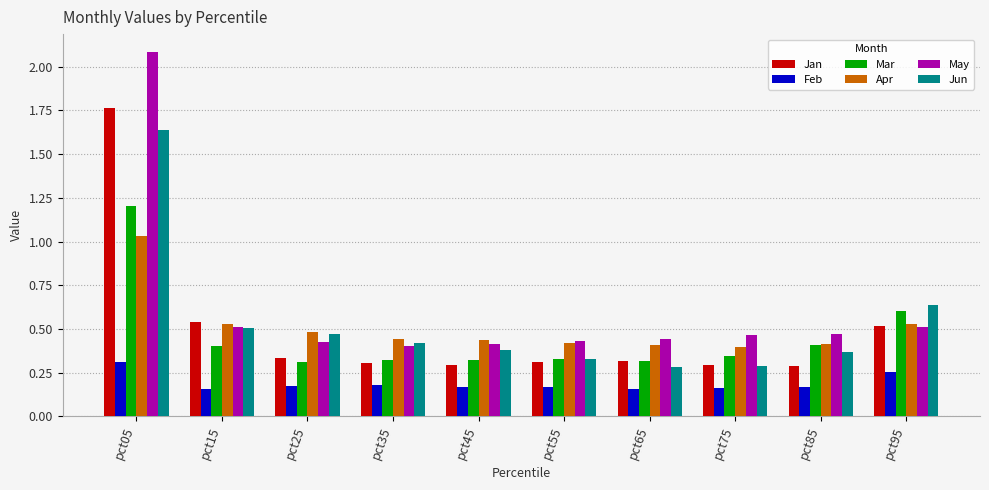

What is the sum of all May values?

6.2